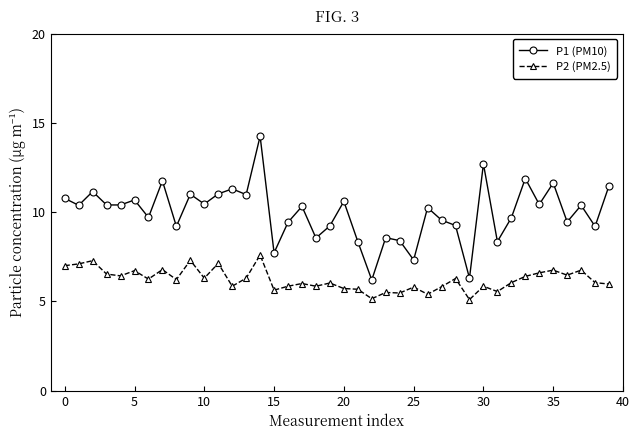

Which series has the largest total across all categories?

P1 (PM10)